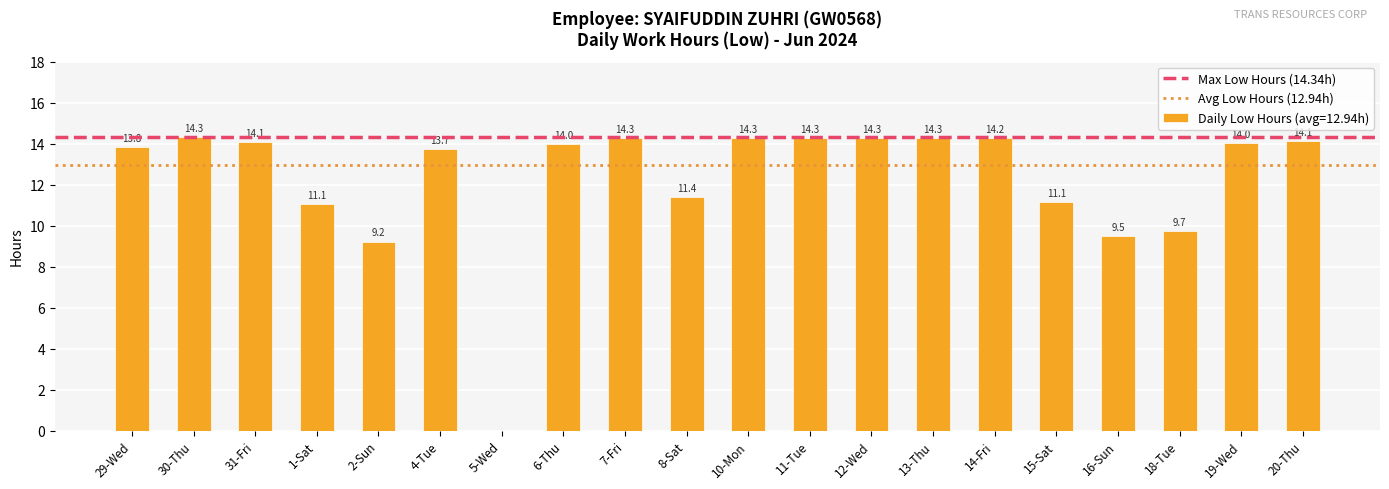

Are the bars grouped side by side (vs. stacked)?

No